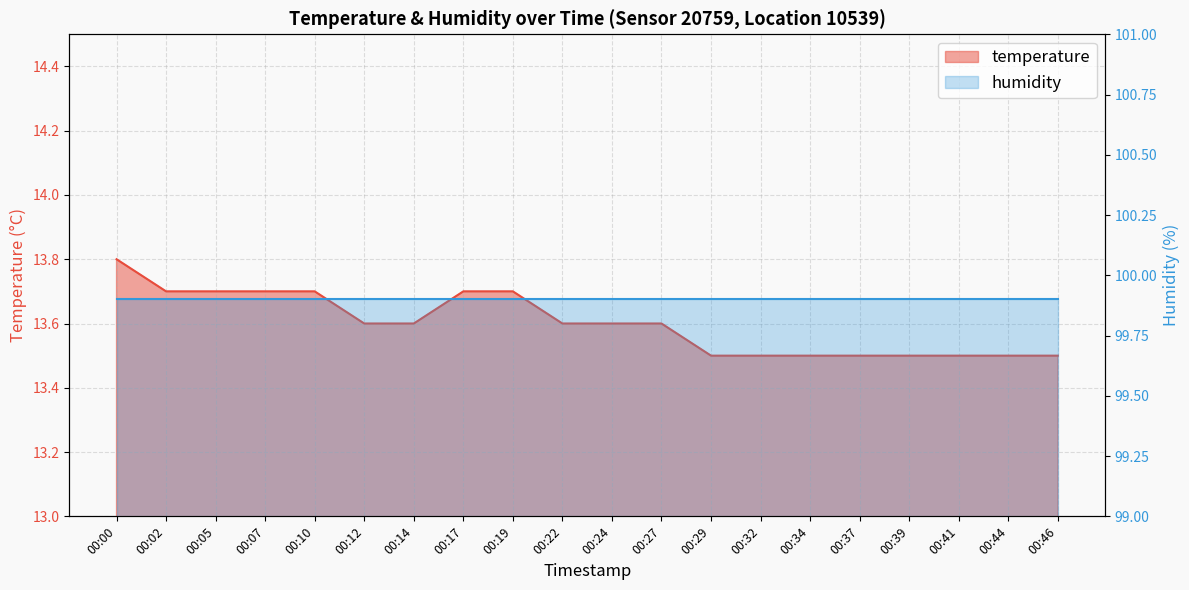

Reading right to left, what are all the values shown in this chart?

13.5	13.5	13.5	13.5	13.5	13.5	13.5	13.5	13.6	13.6	13.6	13.7	13.7	13.6	13.6	13.7	13.7	13.7	13.7	13.8